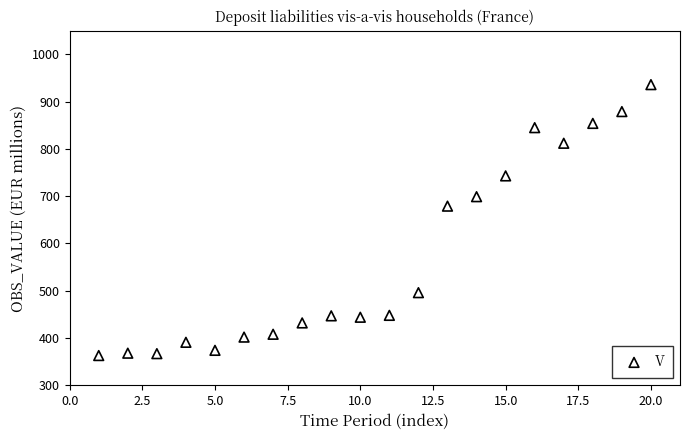

What is the range of X values (max minus min)?

19